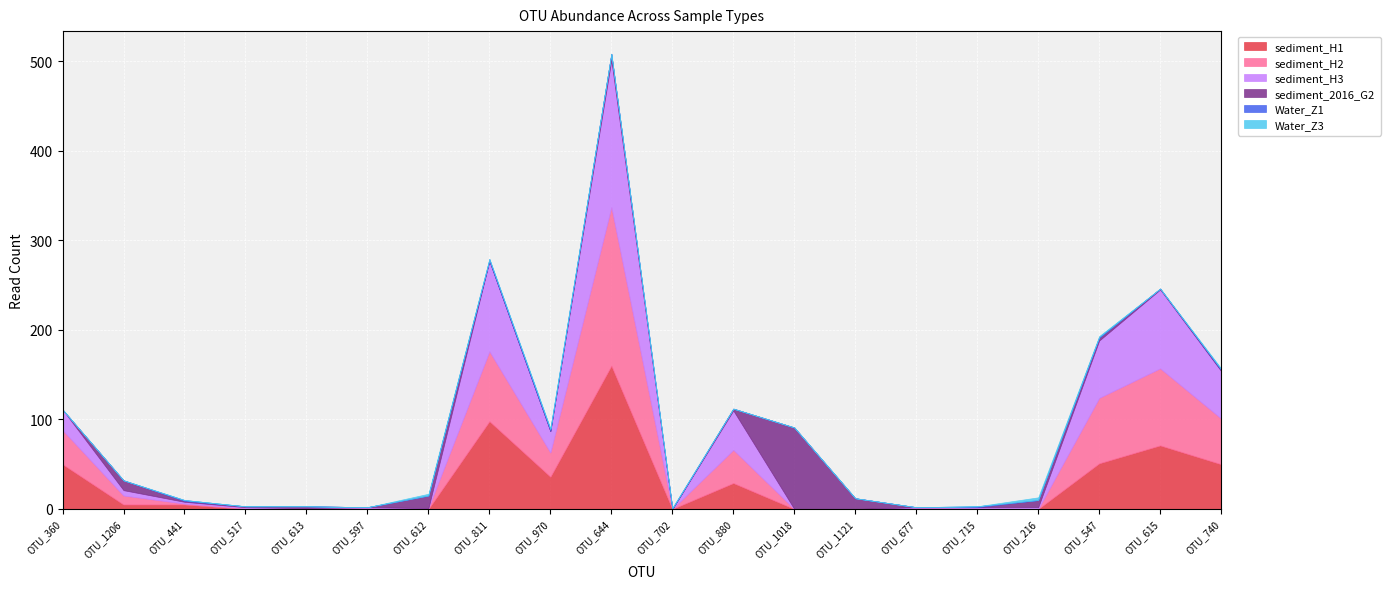

What are all the series names shown in the legend?

sediment_H1, sediment_H2, sediment_H3, sediment_2016_G2, Water_Z1, Water_Z3